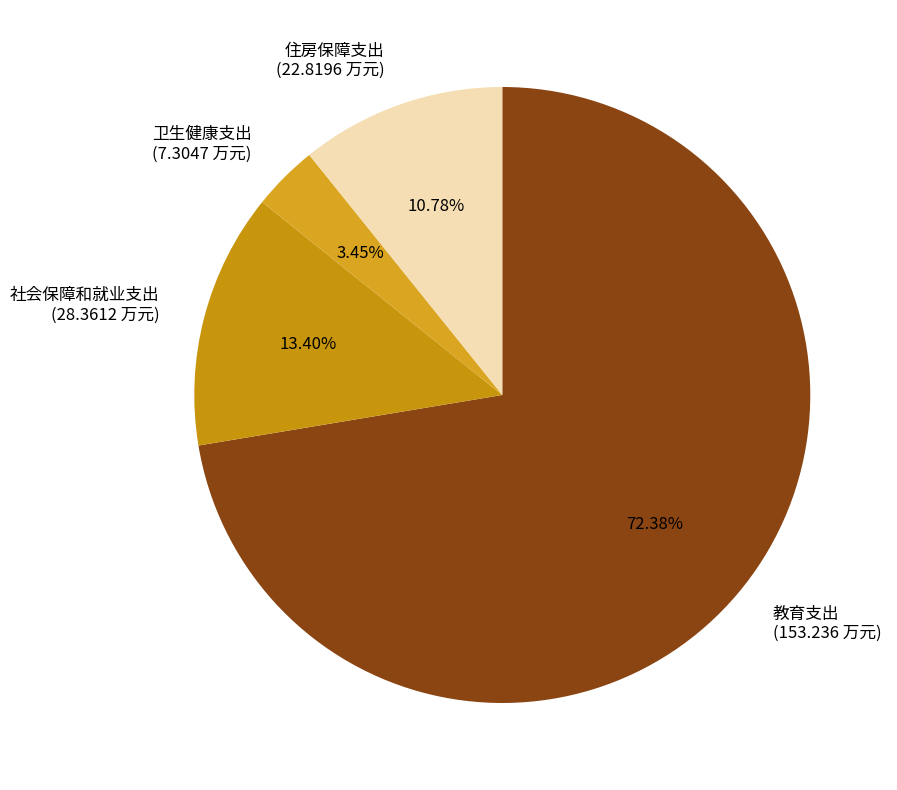

True or false: 教育支出 accounts for 81% of the total.

False